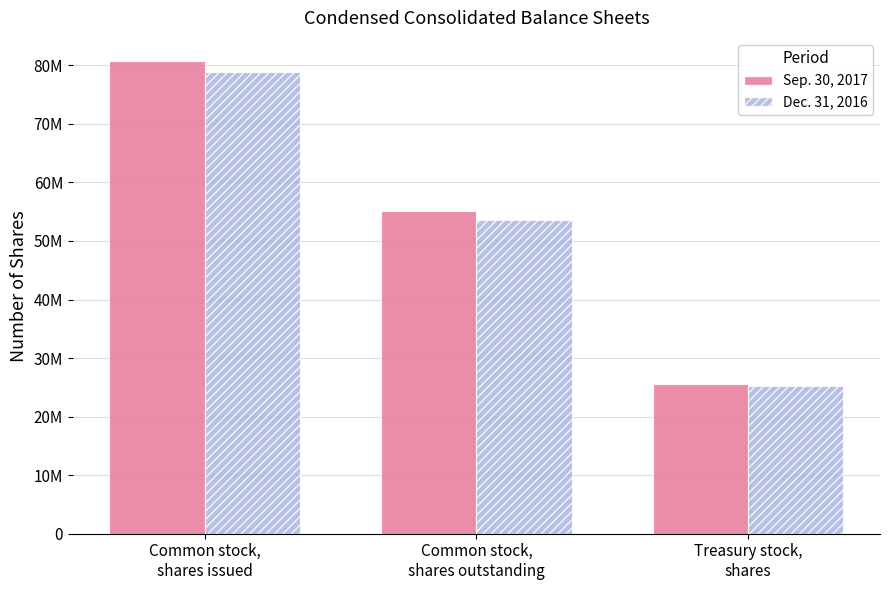

Does the chart contain any negative values?

No